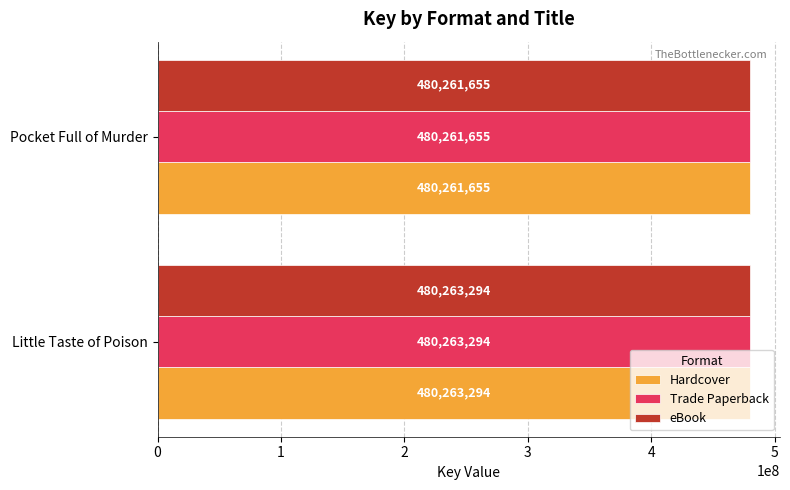

True or false: Hardcover has a value of 480263294 at Little Taste of Poison.

True